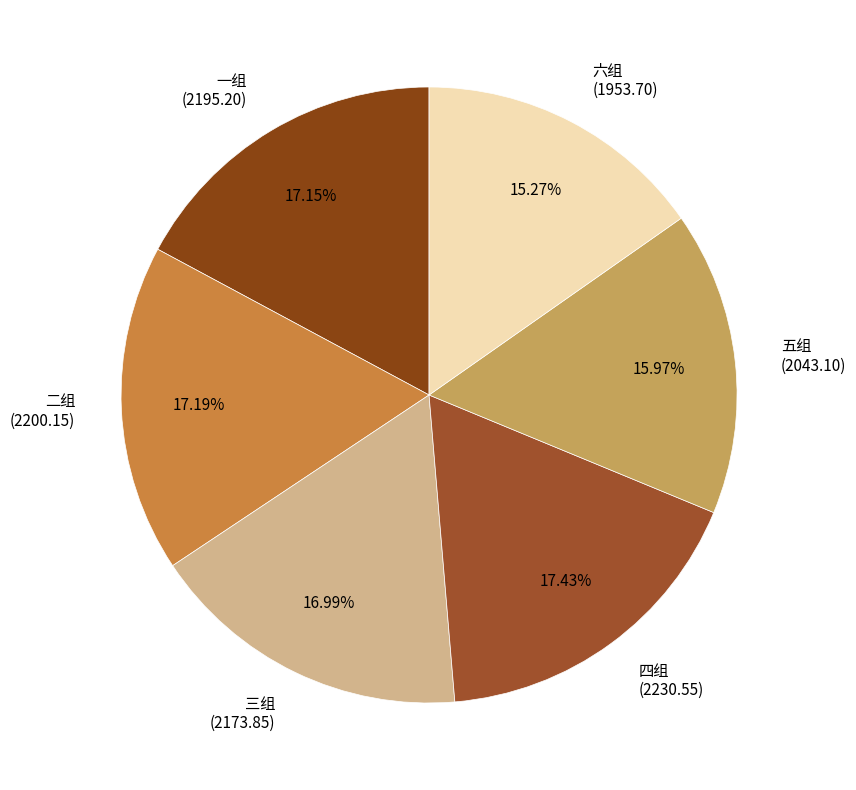

The 五组 slice represents 3% of the pie. True or false?

False